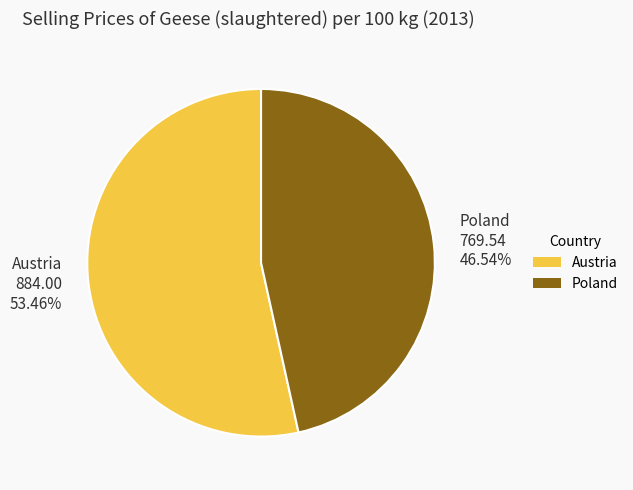

What is the smallest slice in the pie chart?

Poland